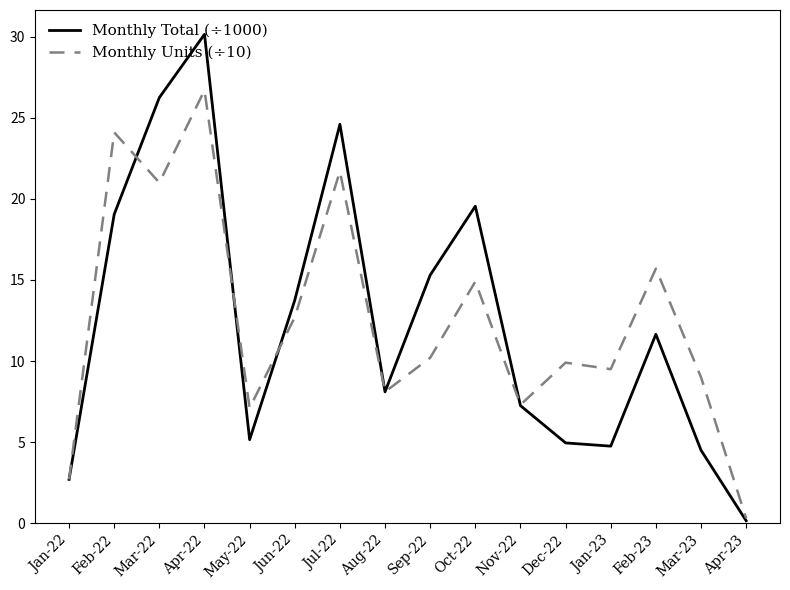

In Monthly Units (÷10), how many points are higher than both neighbors (excluding endpoints)?

6